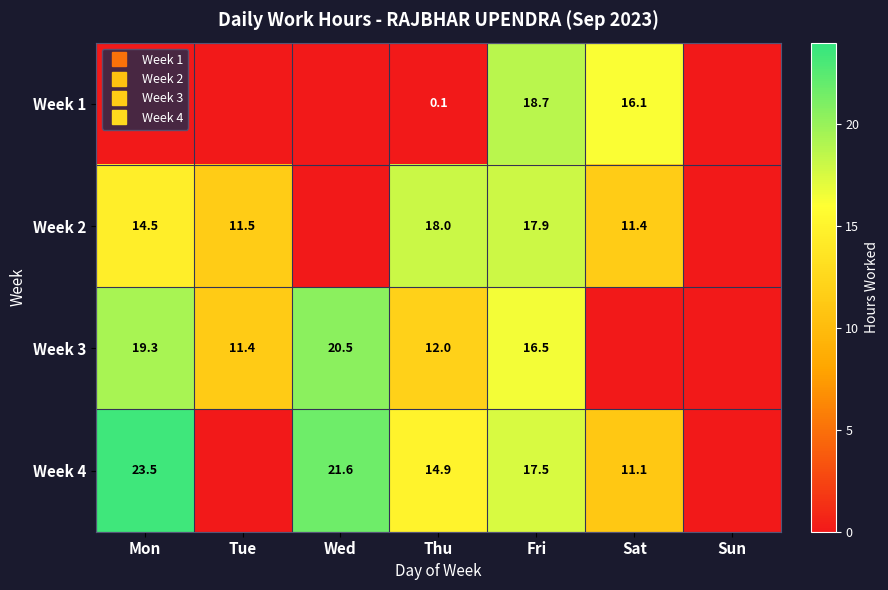

The Week 3 series shows 20.7 at Thu. True or false?

False